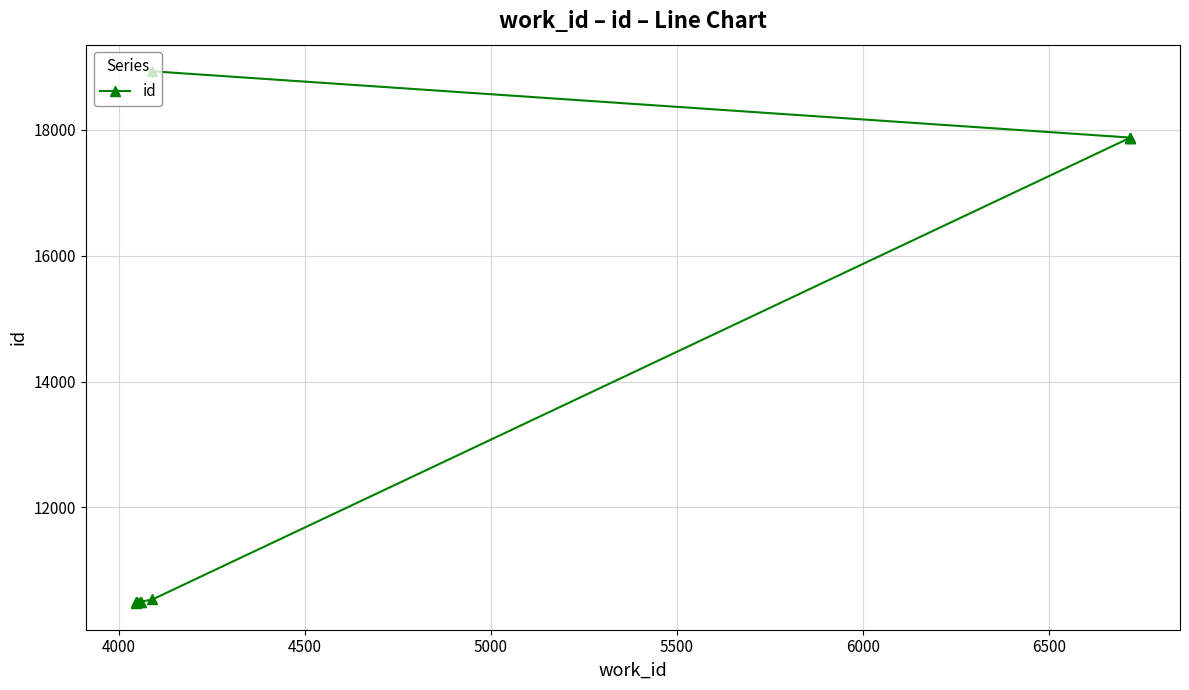

How many lines are shown in the chart?

1